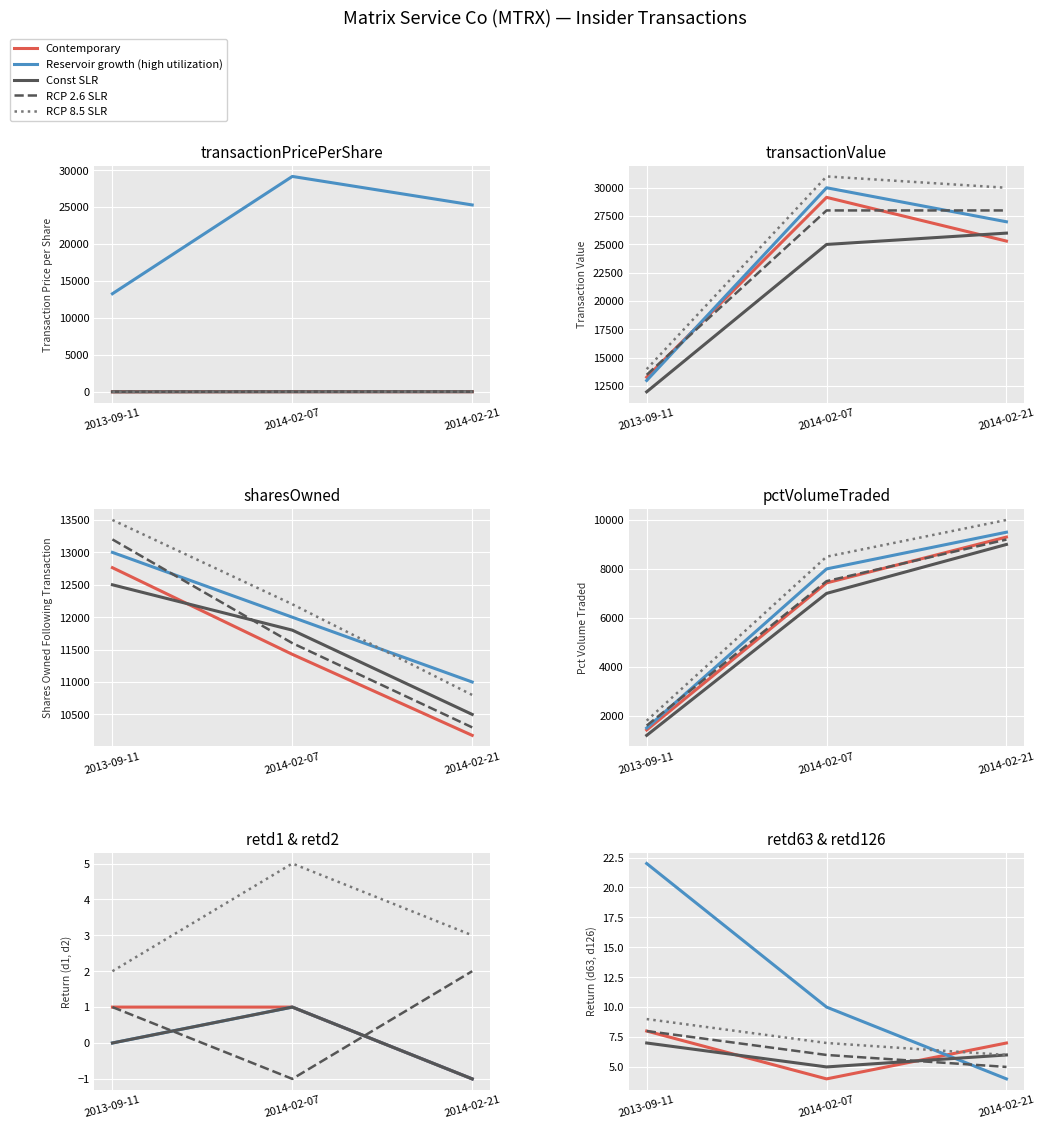

How many values in the Reservoir growth (high utilization) series are below 10?

1